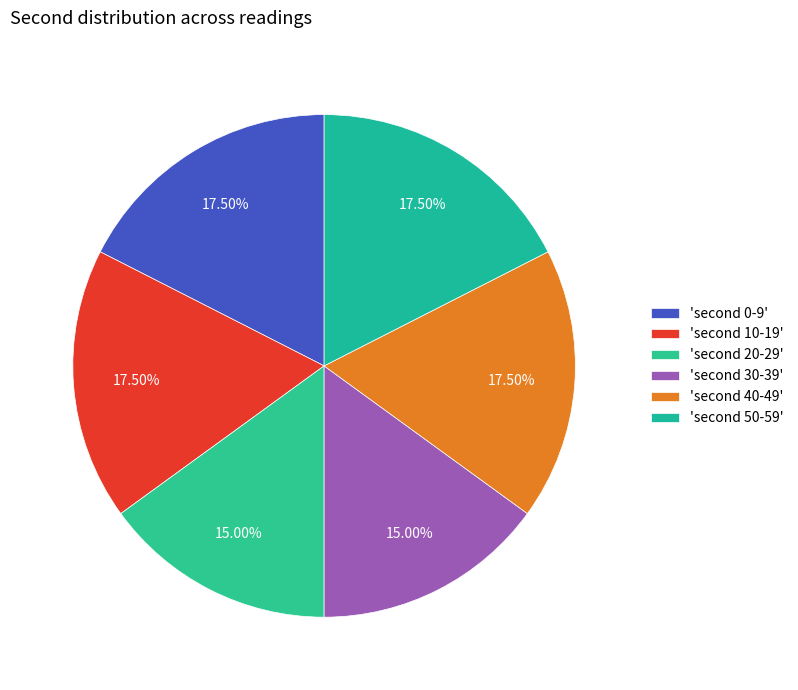

To the nearest percent, what is the average slice percentage?

17%